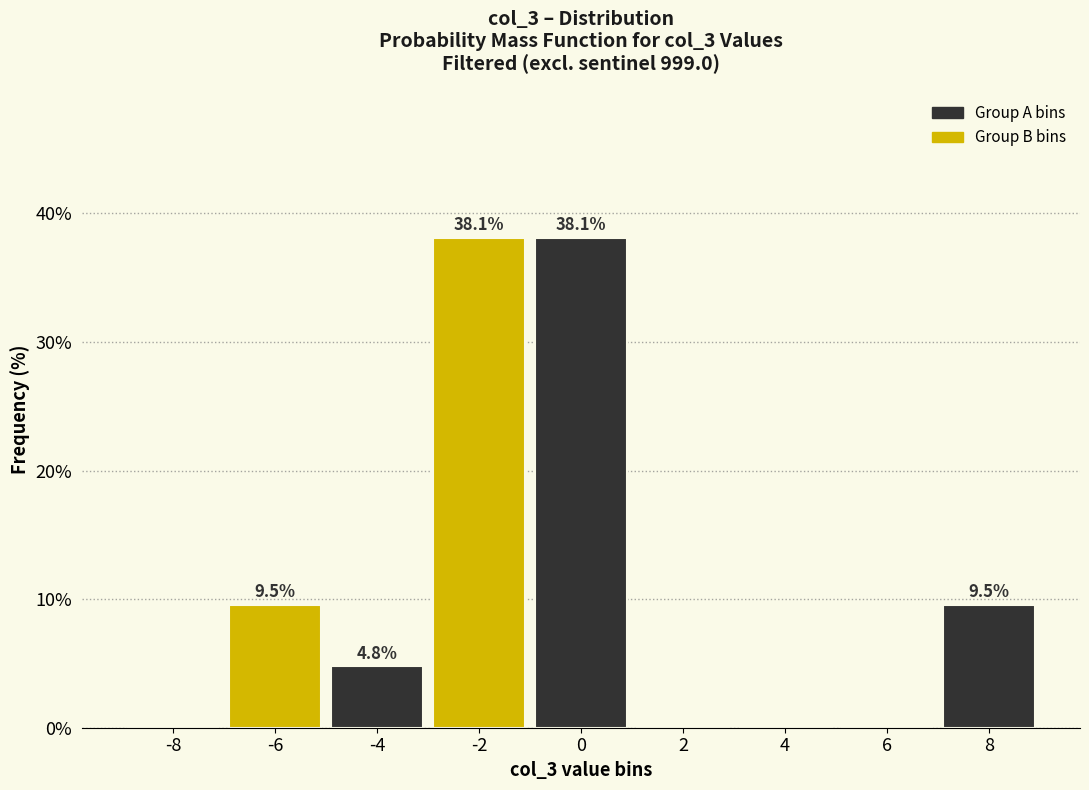

Reading left to right, transcribe all the data shown in this chart.

-8=0.0	-6=9.5	-4=4.8	-2=38.1	0=38.1	2=0.0	4=0.0	6=0.0	8=9.5